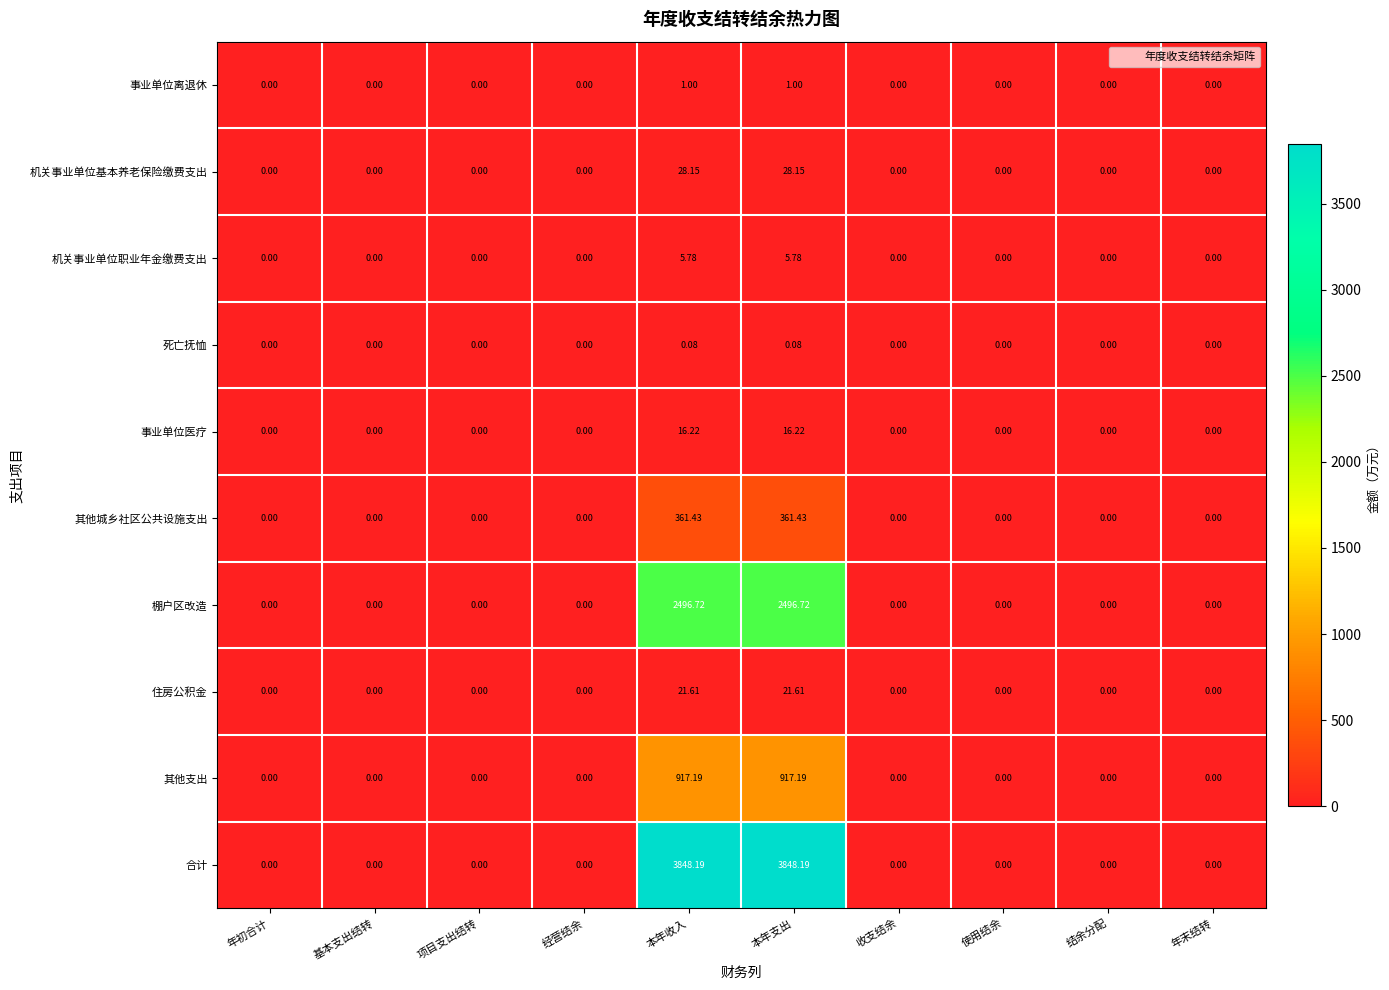

Which series has the largest total across all categories?

合计